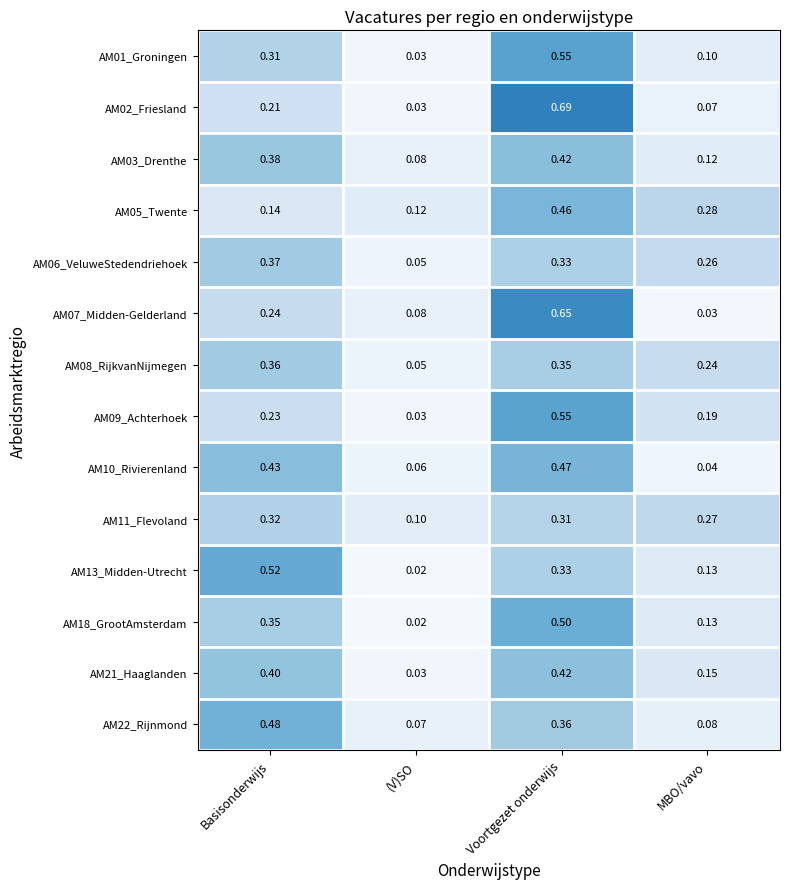

How many data points does each series have?

4